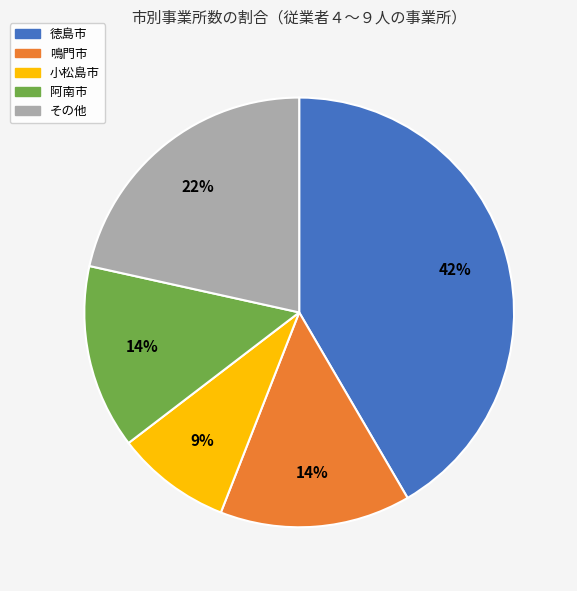

Is there a majority slice in this chart?

No